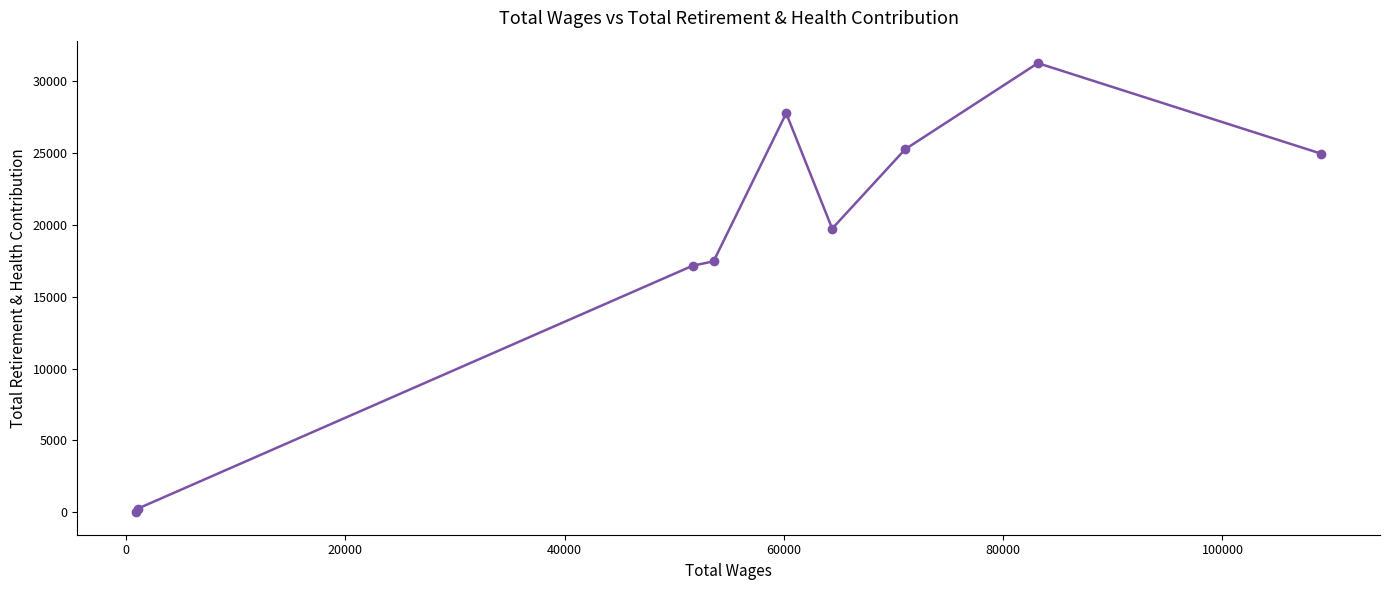

How many values are below 19747?

4